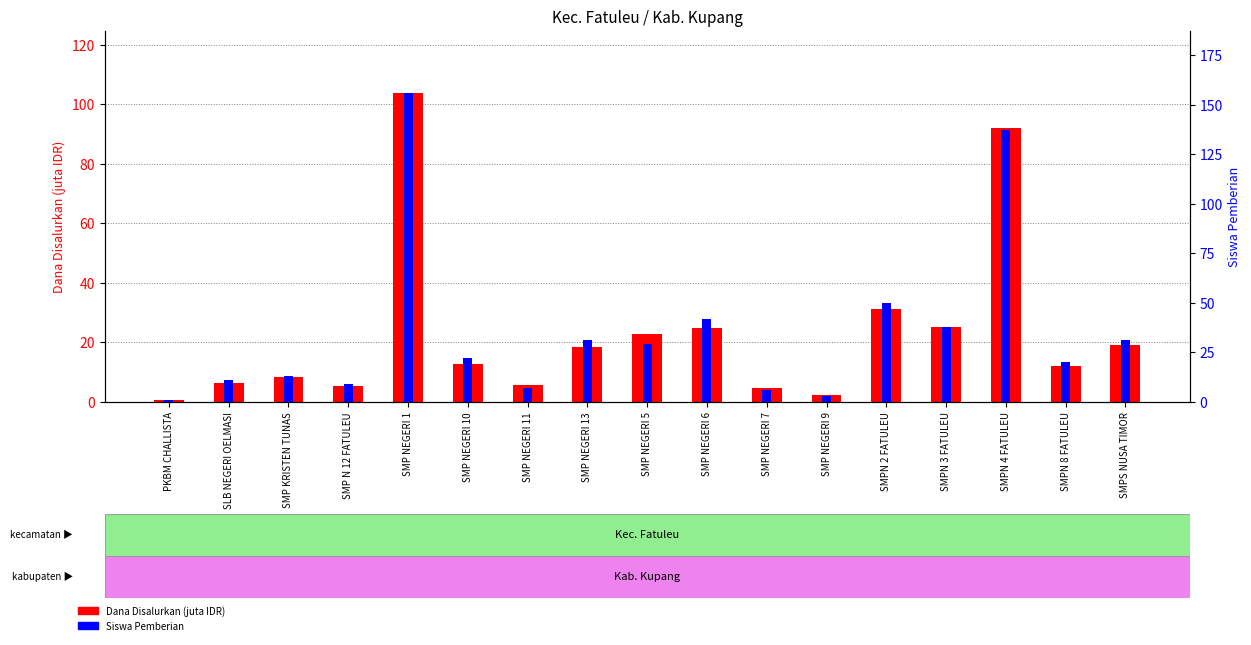

The Siswa Pemberian (scaled) series shows 7.3 at SLB NEGERI OELMASI. True or false?

True